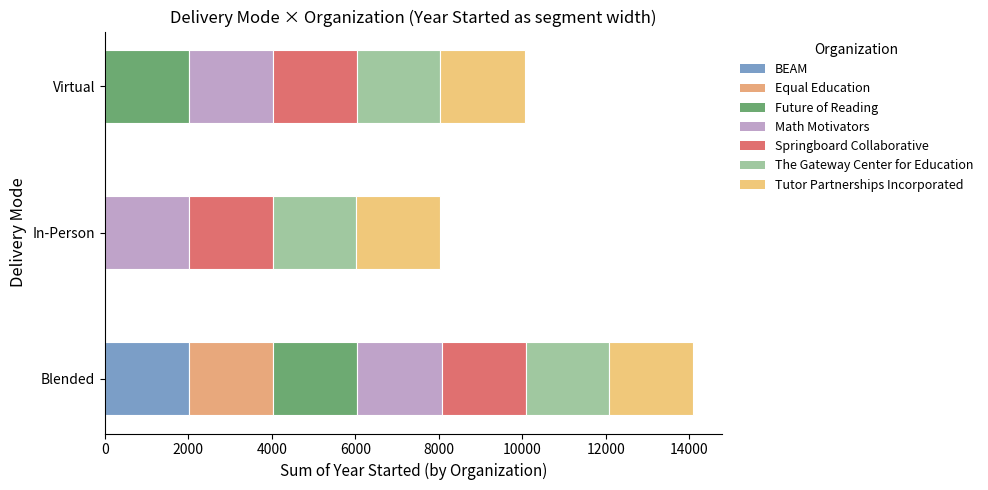

Between year_started and 1, which is larger?

1